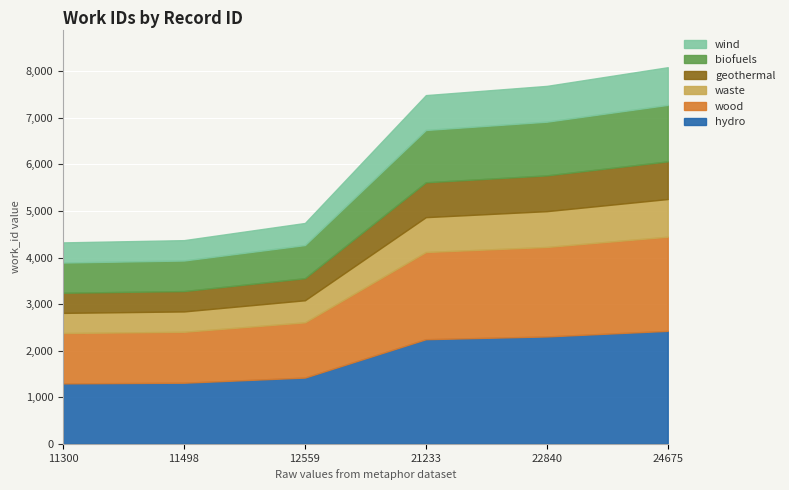

At which category does the chart reach its minimum across all series?

11300